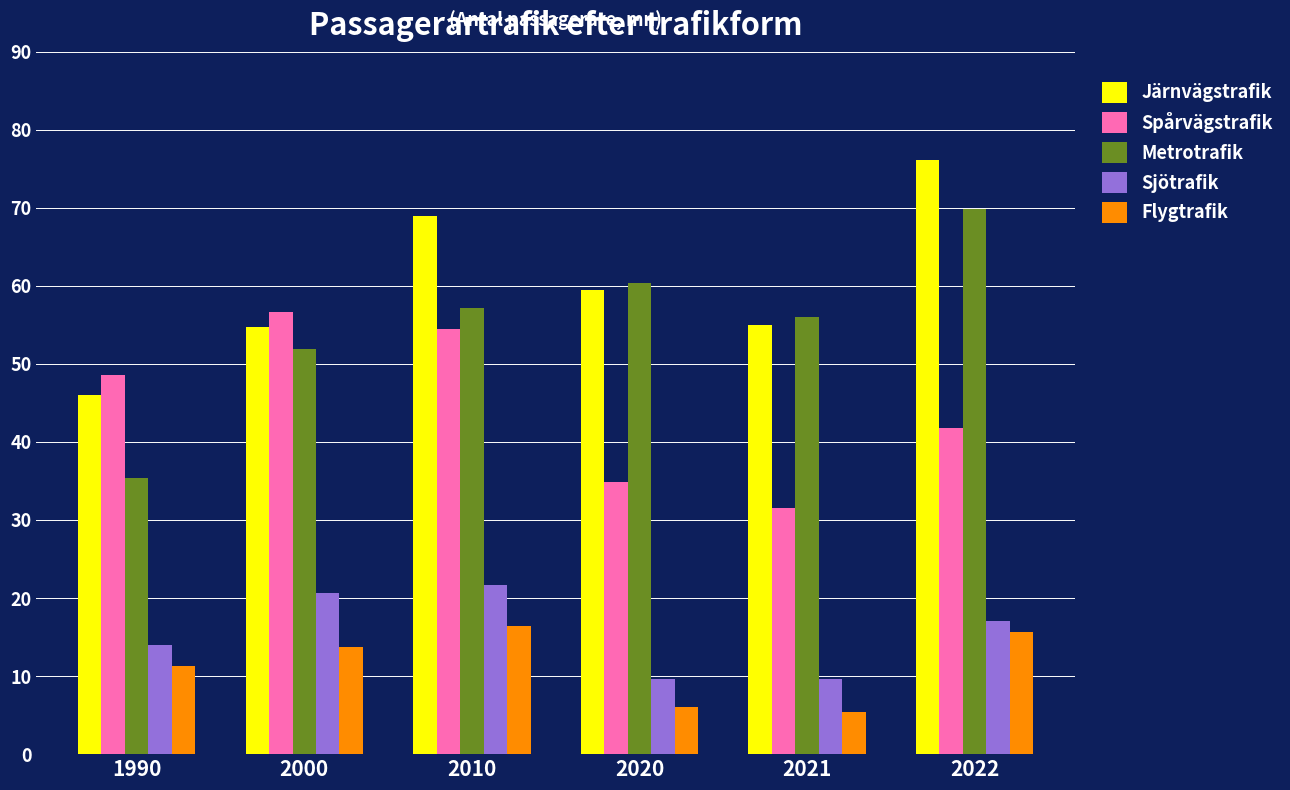

What is the value of the Spårvägstrafik bar at the 2nd from the left?

56.7